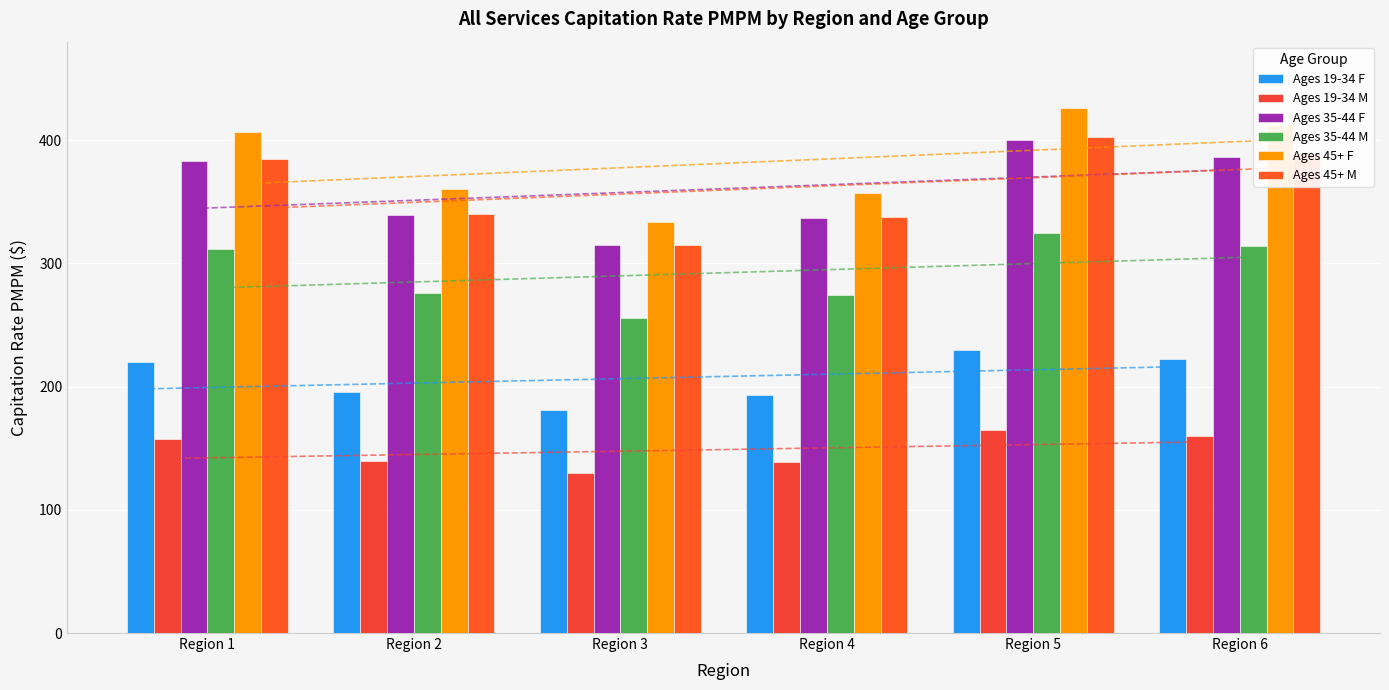

What are all the series names shown in the legend?

Ages 19-34 F, Ages 19-34 M, Ages 35-44 F, Ages 35-44 M, Ages 45+ F, Ages 45+ M